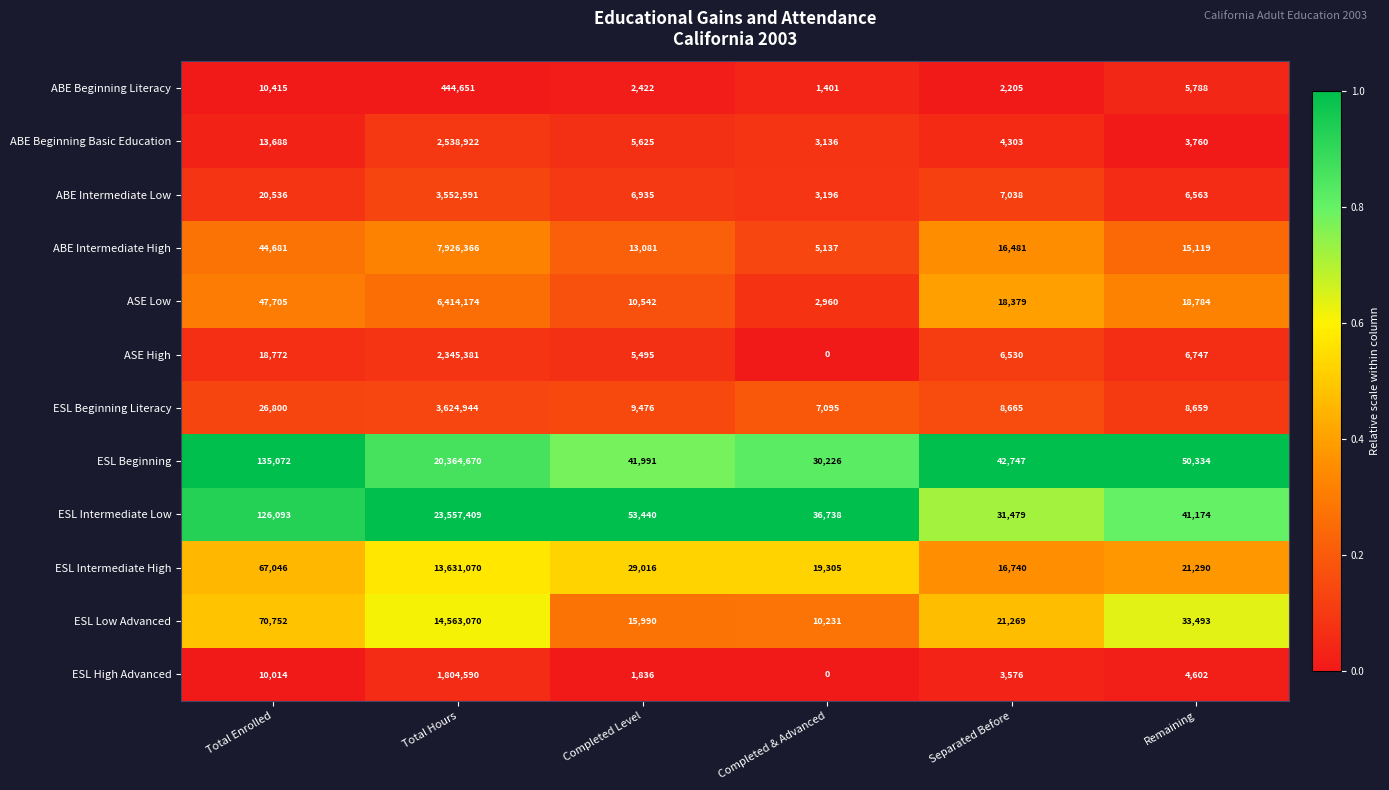

The ASE Low series shows 79356 at Total Enrolled. True or false?

False